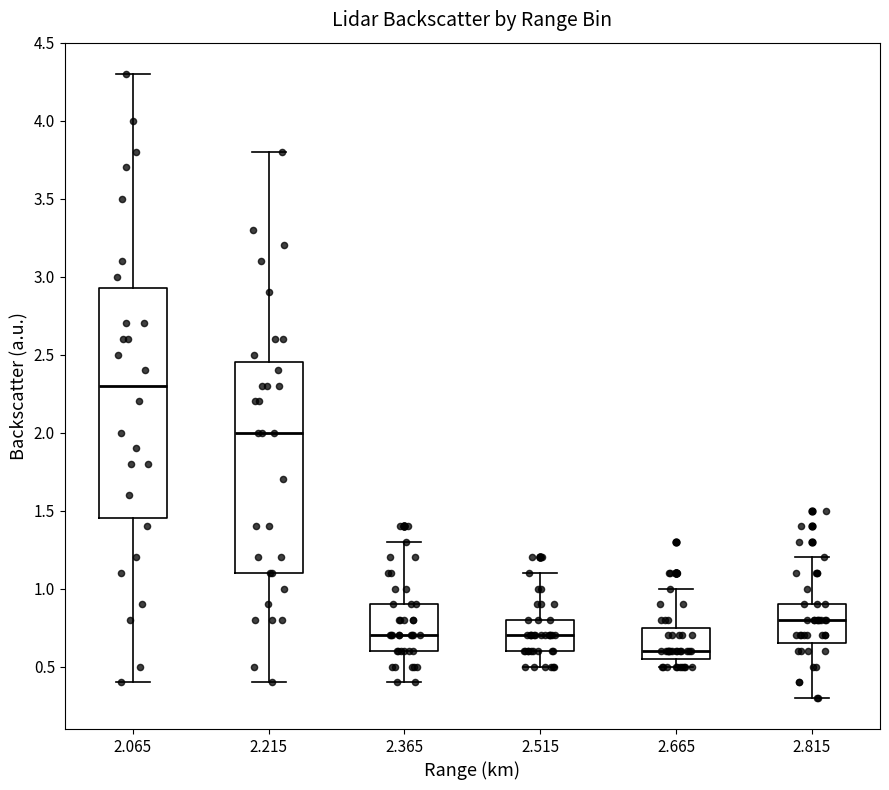

Which box's median line is the lowest?

2.665